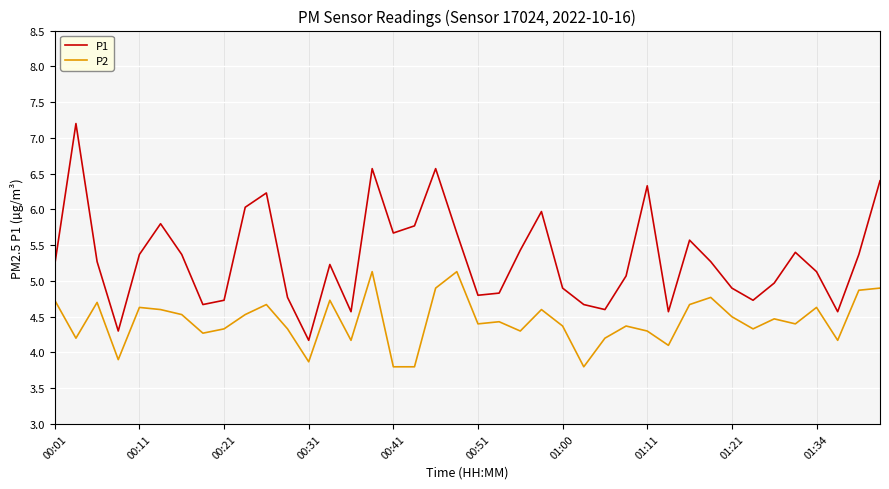

What are all the series names shown in the legend?

P1, P2